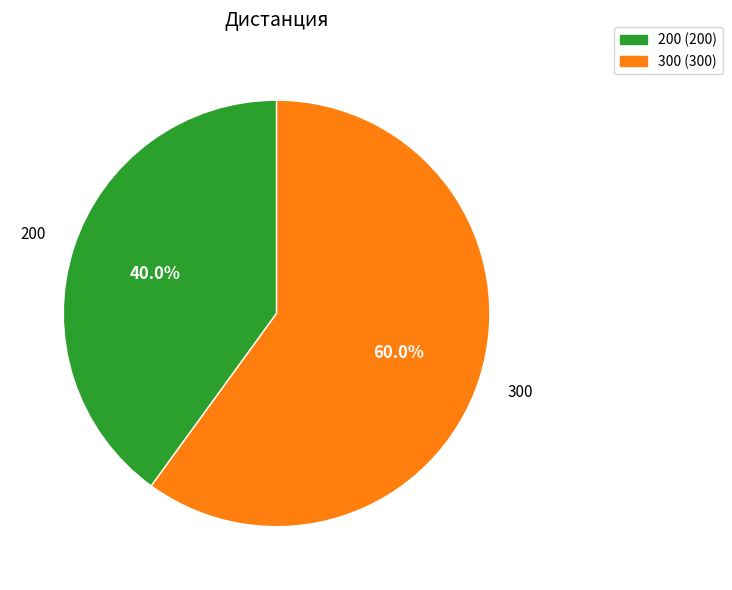

To the nearest percent, what is the difference between the largest and smallest slice percentages?

20%